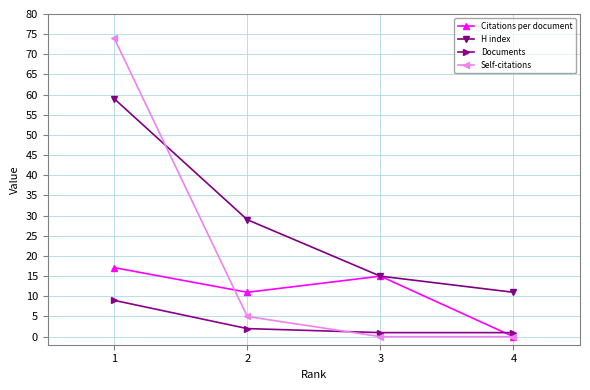

How many Documents values are between 1 and 9?

4